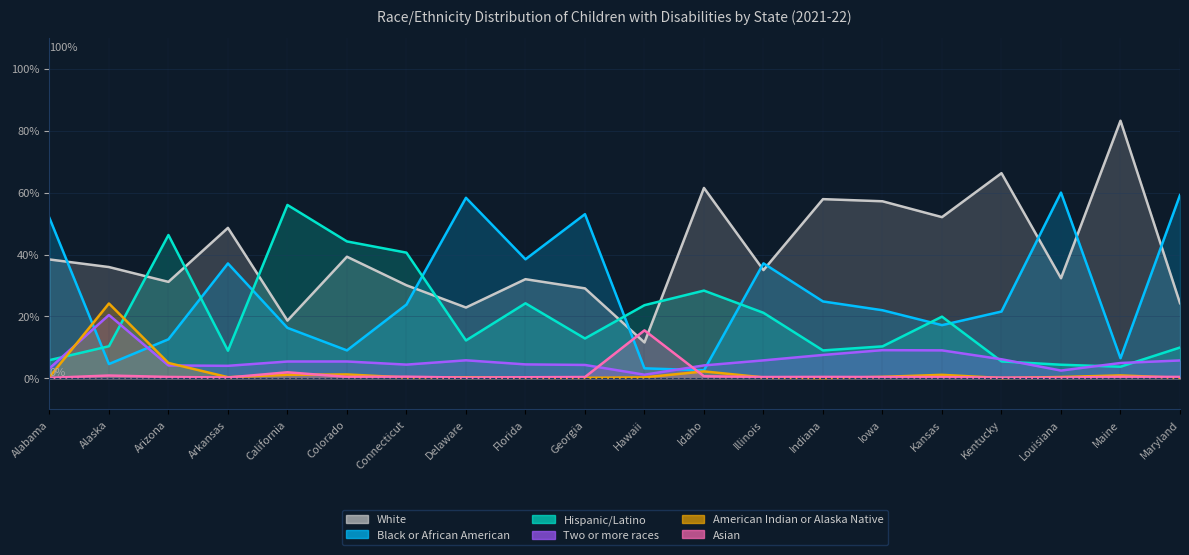

Reading left to right, extract all data points from this chart.

Black or African American: 51.8	4.6	12.6	37.1	16.3	9.0	23.8	58.3	38.5	53.0	3.2	2.6	37.1	24.9	22.0	17.2	21.6	60.0	6.5	59.2
Hispanic/Latino: 5.9	10.4	46.3	8.9	56.0	44.2	40.6	12.2	24.2	12.9	23.6	28.4	21.2	9.0	10.3	19.9	5.5	4.4	3.8	10.0
Two or more races: 3.2	20.5	4.2	4.1	5.5	5.5	4.5	5.8	4.5	4.3	1.2	4.2	5.8	7.6	9.1	9.1	6.2	2.5	5.0	5.8
White: 38.4	36.0	31.2	48.6	18.7	39.3	30.1	22.9	32.0	29.1	11.6	61.5	35.0	57.9	57.2	52.1	66.3	32.3	83.2	24.3
American Indian or Alaska Native: 0.4	24.2	5.0	0.4	1.2	1.3	0.3	0.4	0.2	0.2	0.3	2.3	0.3	0.1	0.5	1.1	0.1	0.5	1.0	0.2
Asian: 0.2	0.9	0.5	0.3	2.0	0.5	0.6	0.2	0.4	0.4	15.5	0.7	0.4	0.5	0.4	0.4	0.2	0.2	0.5	0.5